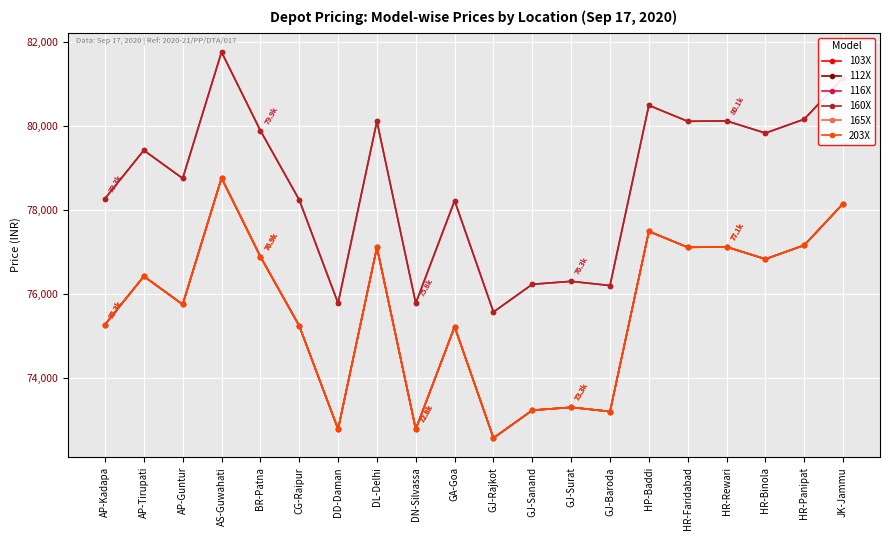

What is the smallest value displayed?

72560